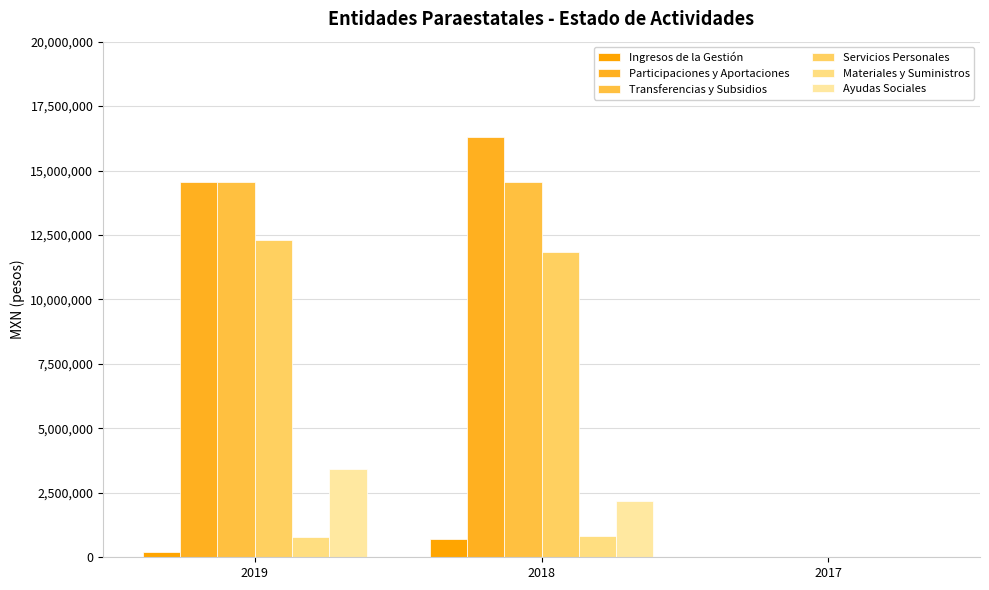

Reading left to right, list all the values displayed in this chart.

Ingresos de la Gestión: 221365.3	723354.0	0.0
Participaciones y Aportaciones: 14540013.0	16293788.3	0.0
Transferencias y Subsidios: 14540013.0	14540012.7	0.0
Servicios Personales: 12289239.9	11835732.5	0.0
Materiales y Suministros: 786288.6	826777.6	0.0
Ayudas Sociales: 3442647.0	2175126.0	0.0